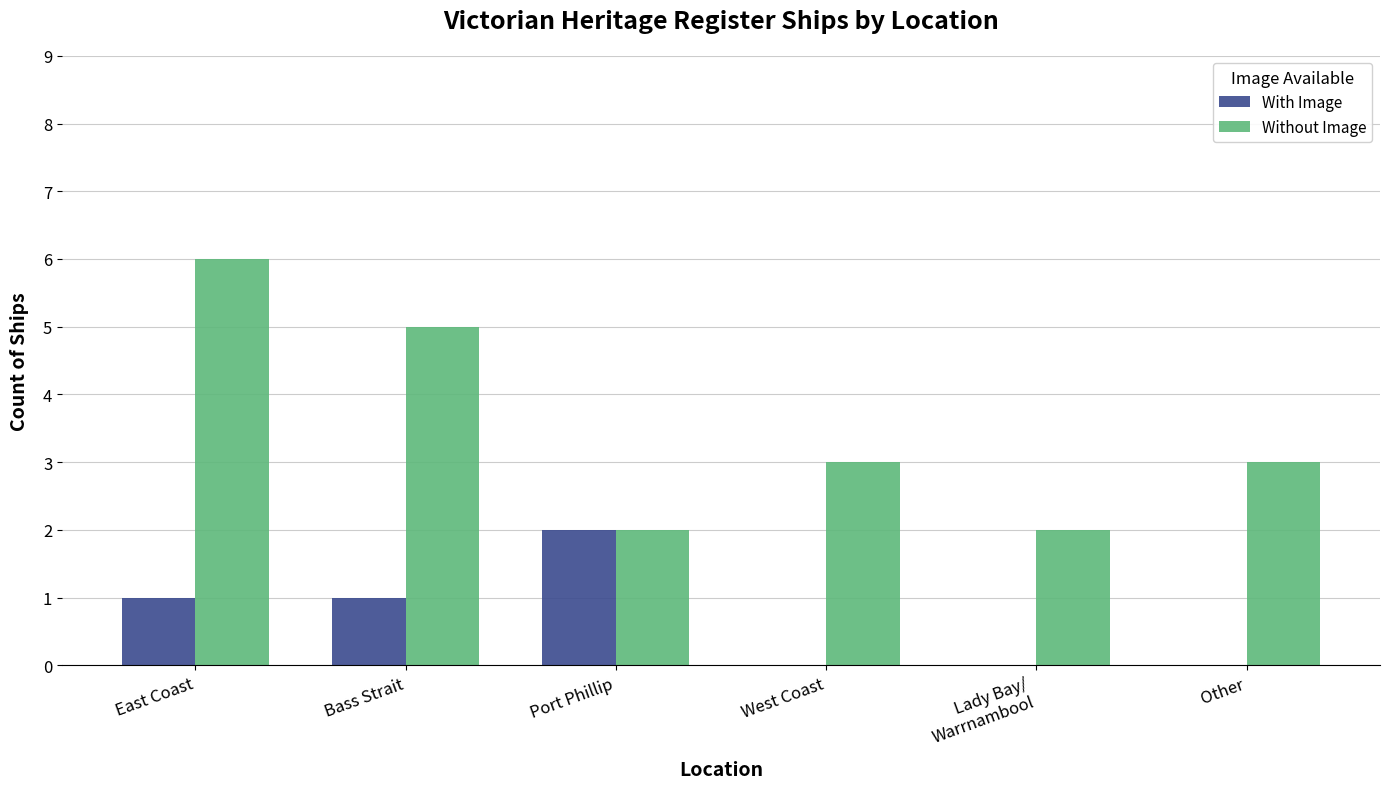

How many With Image values are between 0 and 1?

5